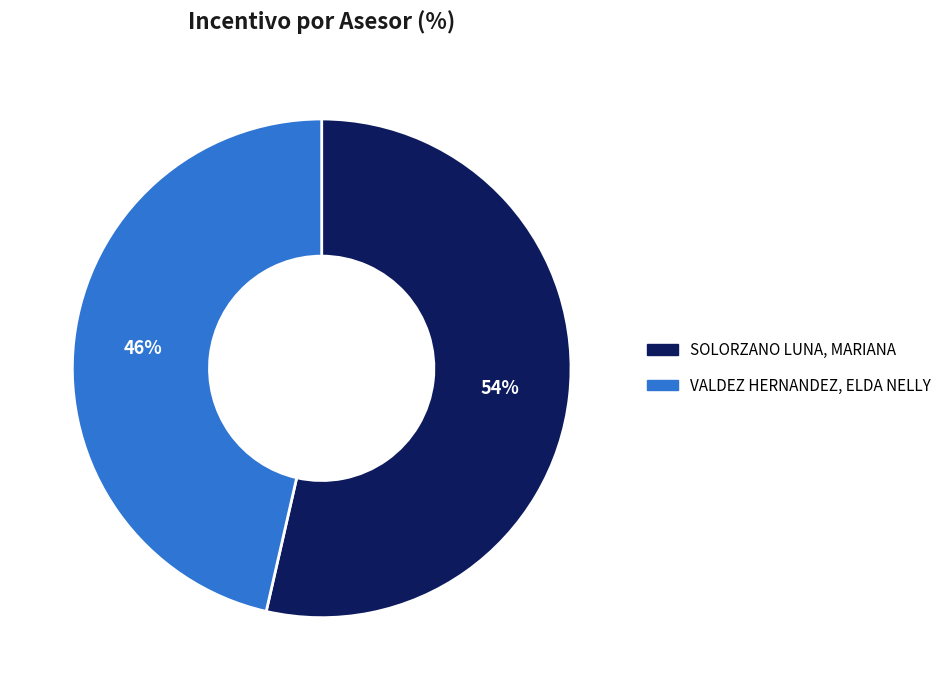

Is there a majority slice in this chart?

Yes